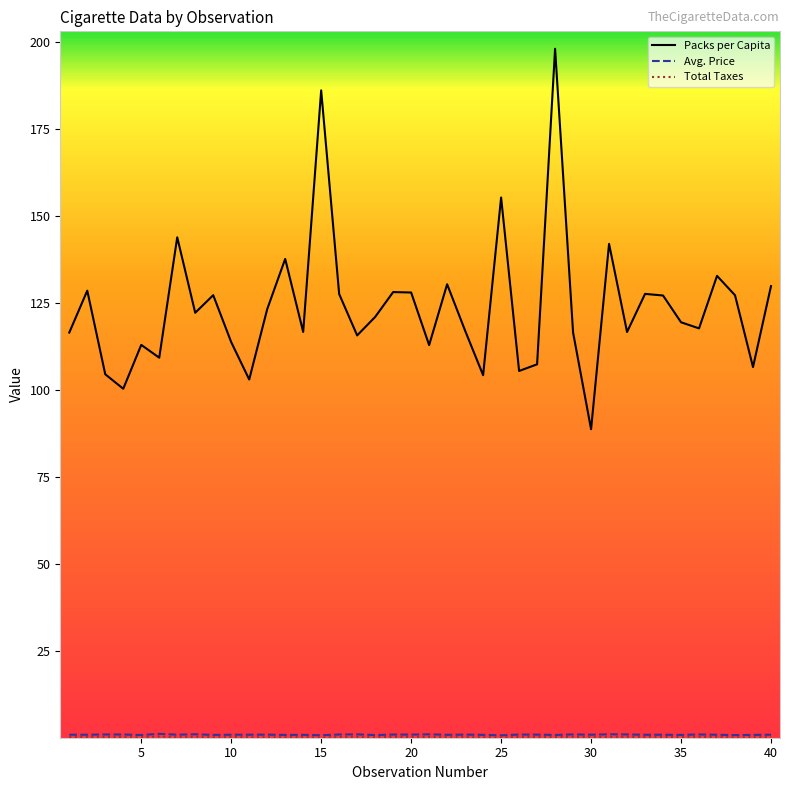

Which series has the largest range (max minus min)?

Packs per Capita